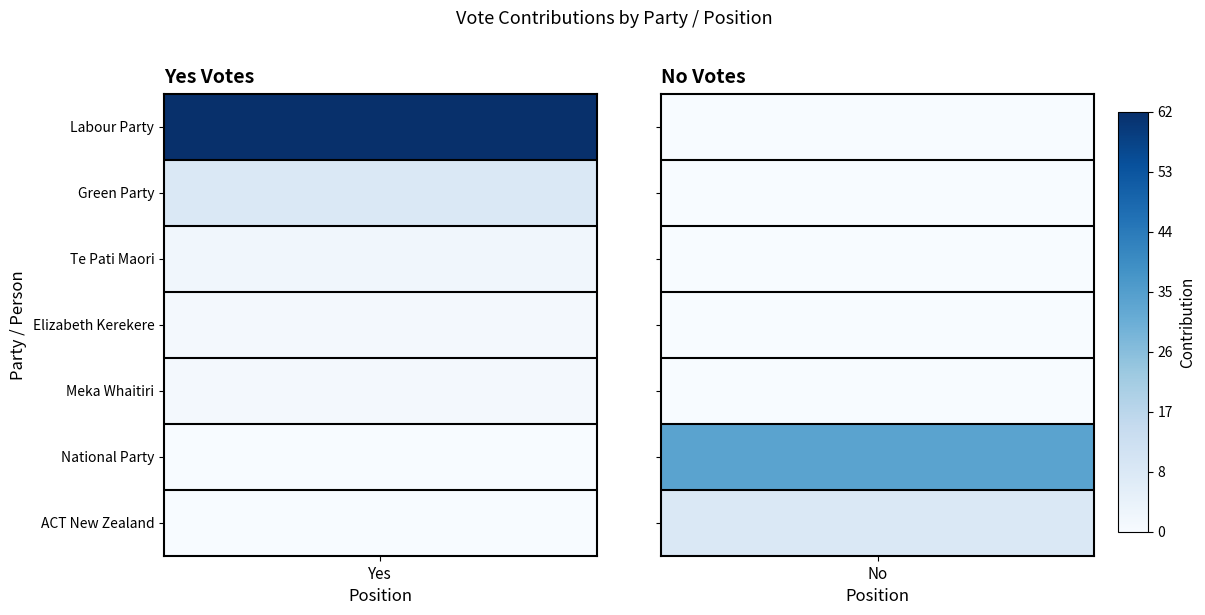

Reading left to right, transcribe all the data shown in this chart.

Labour Party: 62	0
Green Party: 9	0
Te Pati Maori: 2	0
Elizabeth Kerekere: 1	0
Meka Whaitiri: 1	0
National Party: 0	34
ACT New Zealand: 0	9